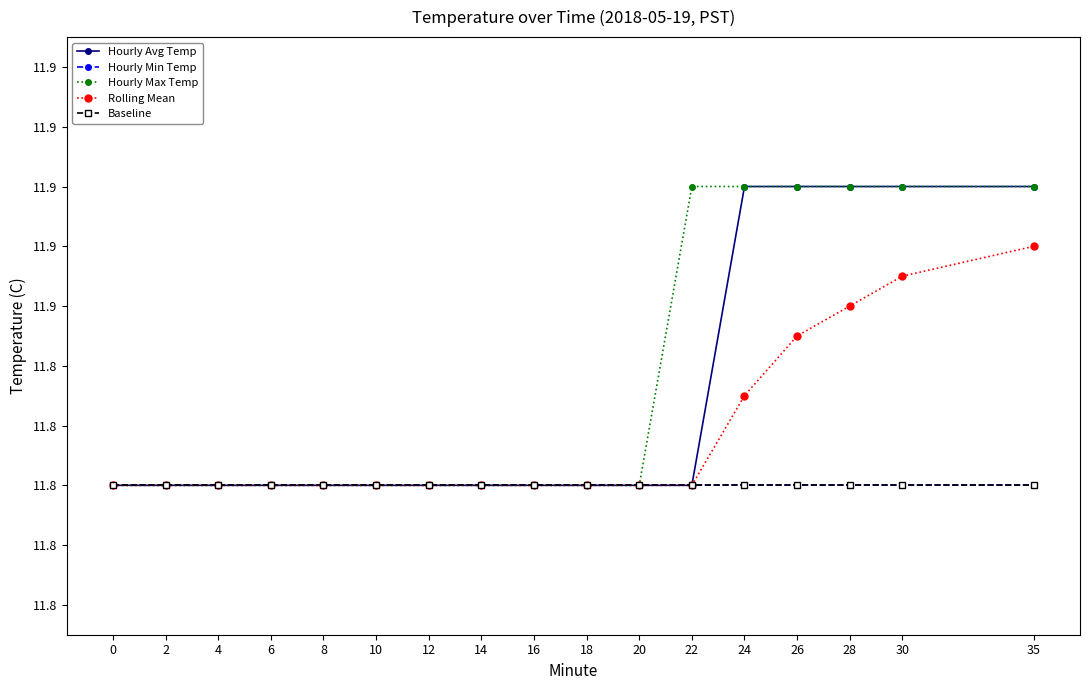

Is this an area chart (filled region under the line)?

No